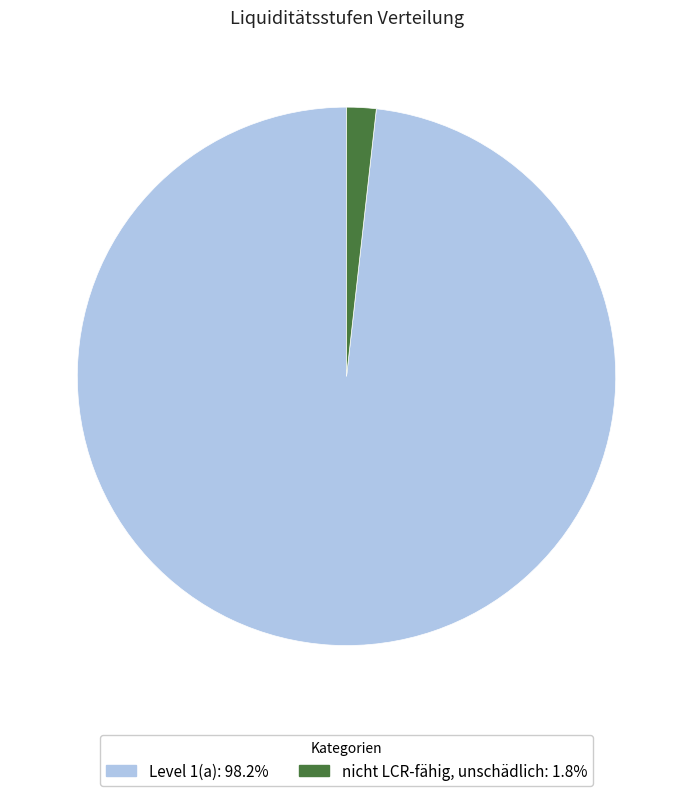

Is there any slice that represents more than half of the pie?

Yes